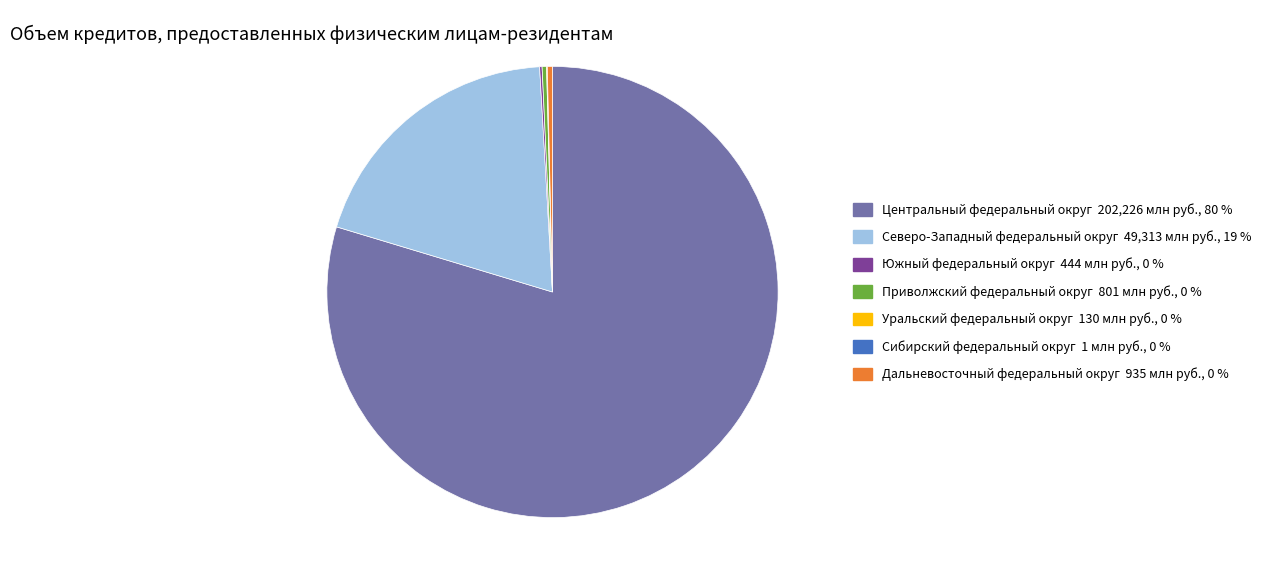

Is there any slice that represents more than half of the pie?

Yes